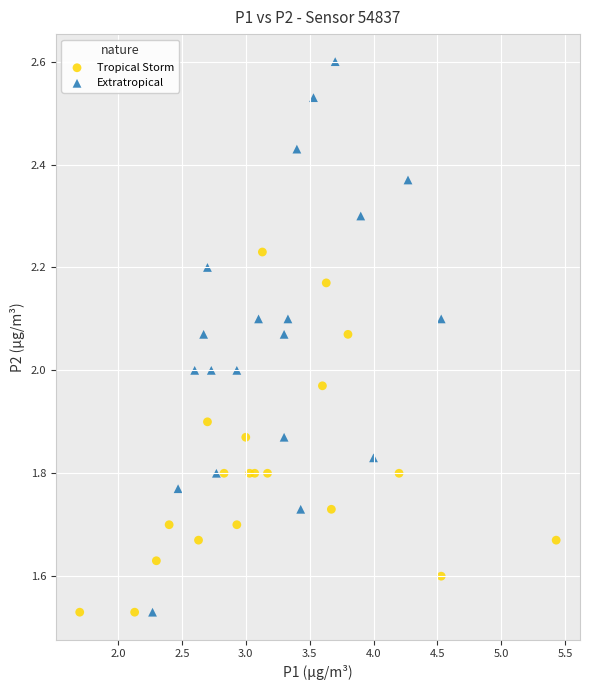

Which series contains the highest Y value?

Extratropical